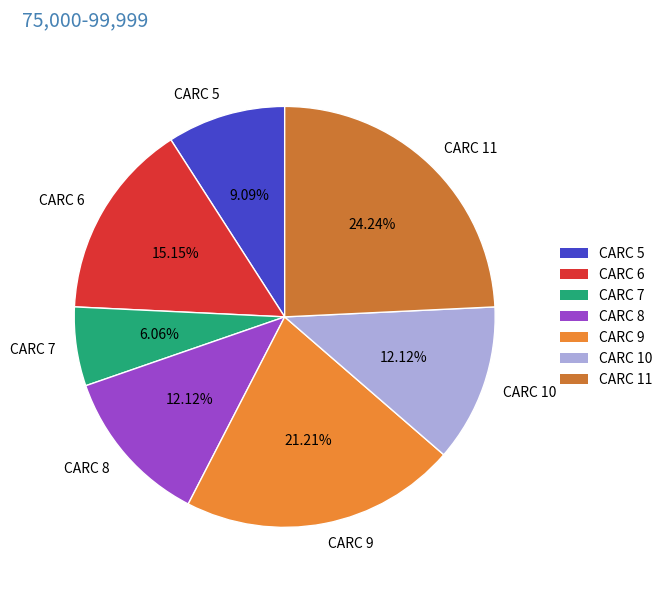

Which has a higher value, CARC 6 or CARC 7?

CARC 6